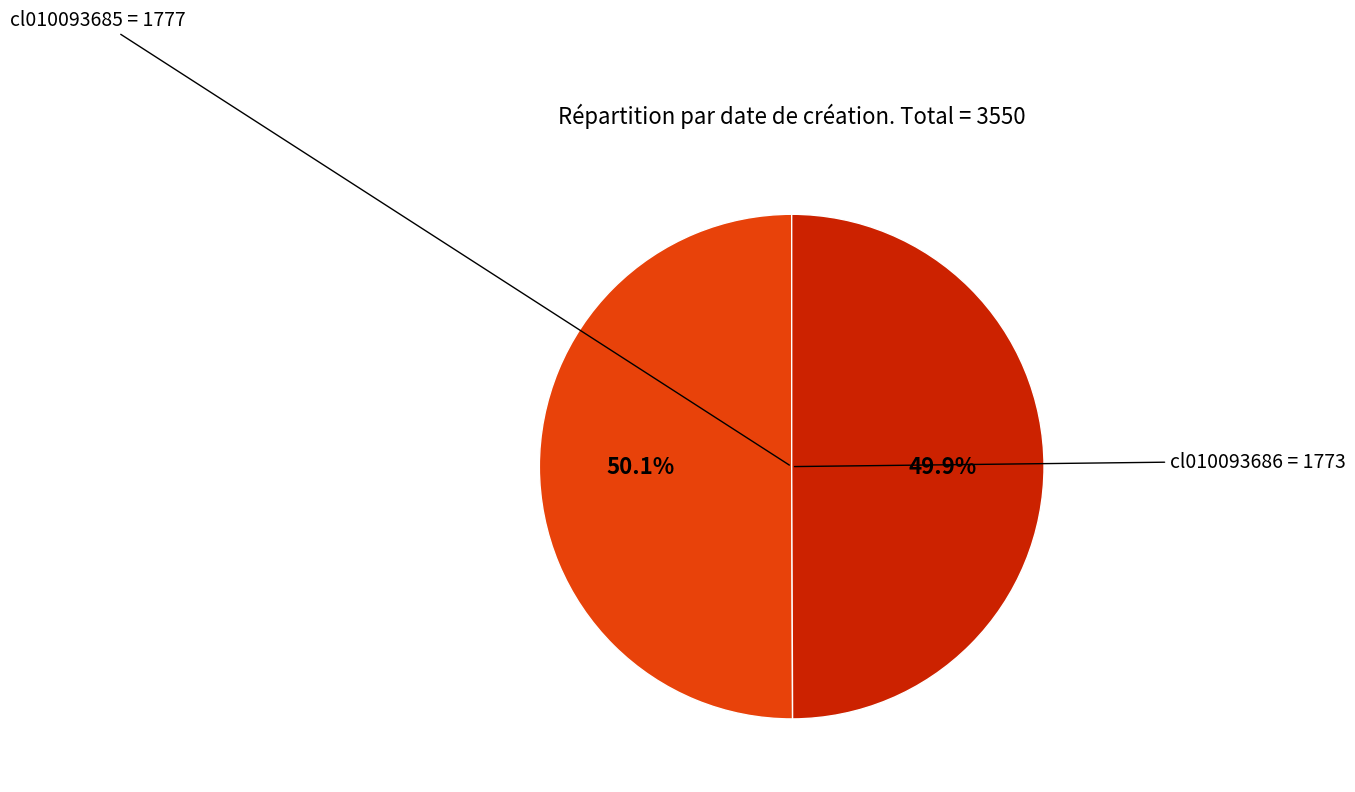

Is there a majority slice in this chart?

Yes